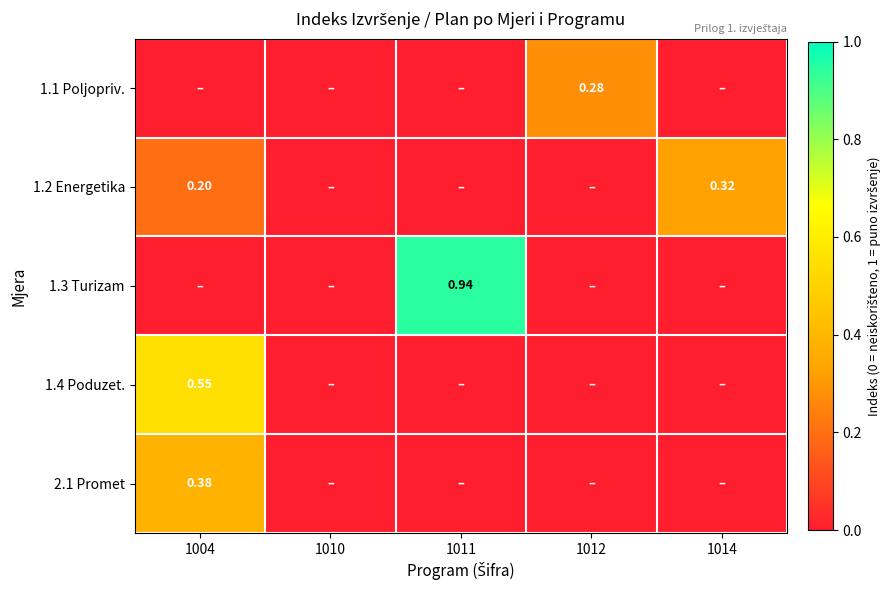

At how many categories does at least one series exceed 0?

4